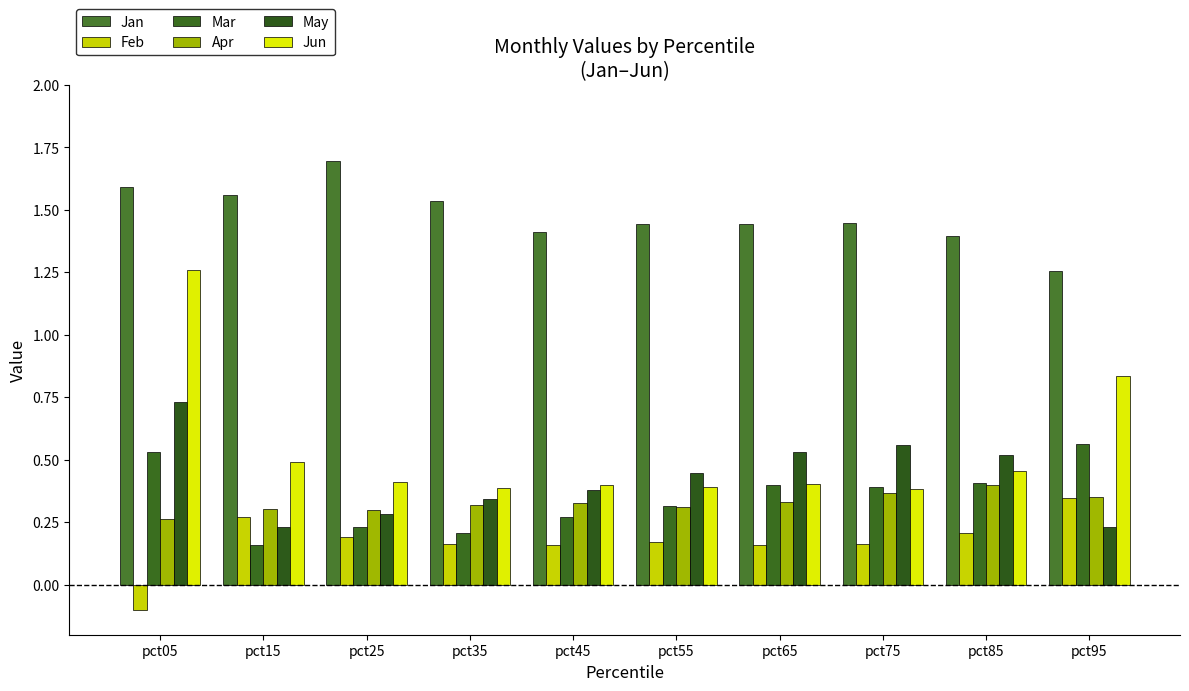

Count the number of data series in this chart.

6